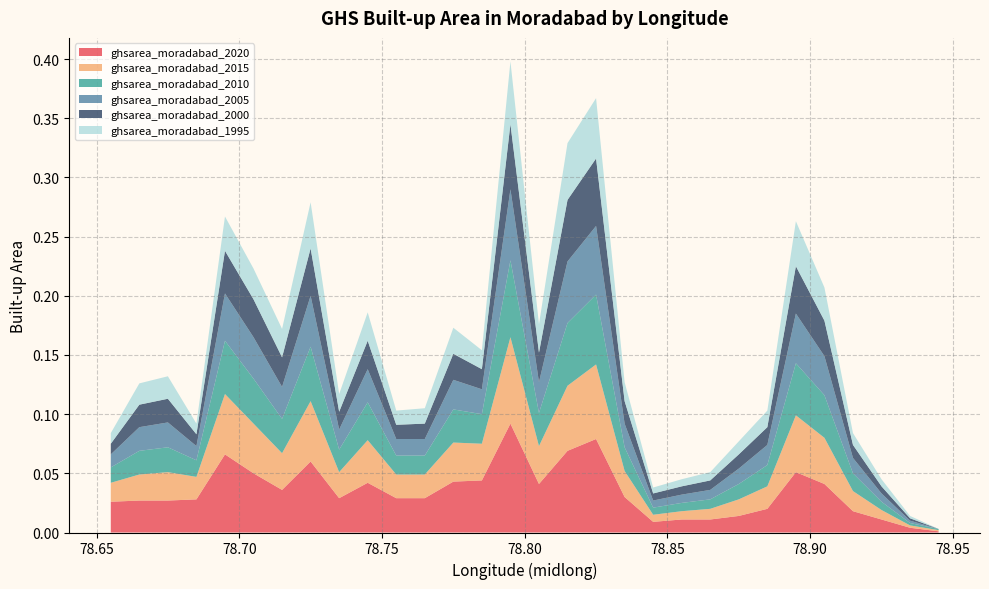

Reading left to right, extract all data points from this chart.

ghsarea_moradabad_2020: 0.0	0.0	0.0	0.0	0.1	0.1	0.0	0.1	0.0	0.0	0.0	0.0	0.0	0.0	0.1	0.0	0.1	0.1	0.0	0.0	0.0	0.0	0.0	0.0	0.1	0.0	0.0	0.0	0.0	0.0
ghsarea_moradabad_2015: 0.0	0.0	0.0	0.0	0.1	0.0	0.0	0.1	0.0	0.0	0.0	0.0	0.0	0.0	0.1	0.0	0.1	0.1	0.0	0.0	0.0	0.0	0.0	0.0	0.0	0.0	0.0	0.0	0.0	0.0
ghsarea_moradabad_2010: 0.0	0.0	0.0	0.0	0.0	0.0	0.0	0.0	0.0	0.0	0.0	0.0	0.0	0.0	0.1	0.0	0.1	0.1	0.0	0.0	0.0	0.0	0.0	0.0	0.0	0.0	0.0	0.0	0.0	0.0
ghsarea_moradabad_2005: 0.0	0.0	0.0	0.0	0.0	0.0	0.0	0.0	0.0	0.0	0.0	0.0	0.0	0.0	0.1	0.0	0.1	0.1	0.0	0.0	0.0	0.0	0.0	0.0	0.0	0.0	0.0	0.0	0.0	0.0
ghsarea_moradabad_2000: 0.0	0.0	0.0	0.0	0.0	0.0	0.0	0.0	0.0	0.0	0.0	0.0	0.0	0.0	0.1	0.0	0.1	0.1	0.0	0.0	0.0	0.0	0.0	0.0	0.0	0.0	0.0	0.0	0.0	0.0
ghsarea_moradabad_1995: 0.0	0.0	0.0	0.0	0.0	0.0	0.0	0.0	0.0	0.0	0.0	0.0	0.0	0.0	0.1	0.0	0.0	0.1	0.0	0.0	0.0	0.0	0.0	0.0	0.0	0.0	0.0	0.0	0.0	0.0